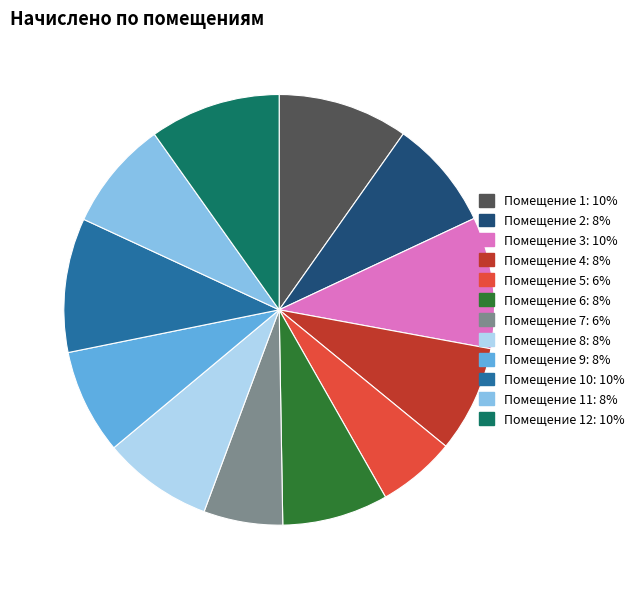

Is there any slice that represents more than half of the pie?

No